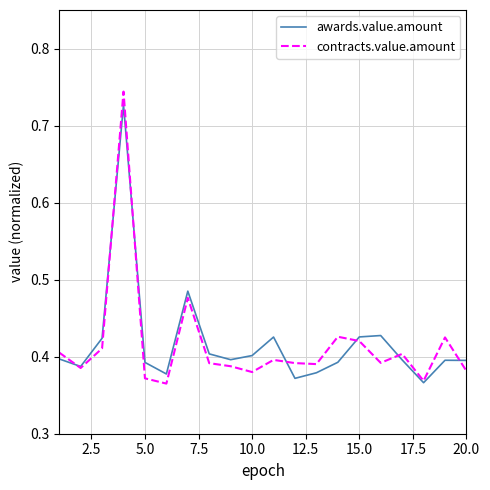

Which series has the largest range (max minus min)?

contracts.value.amount